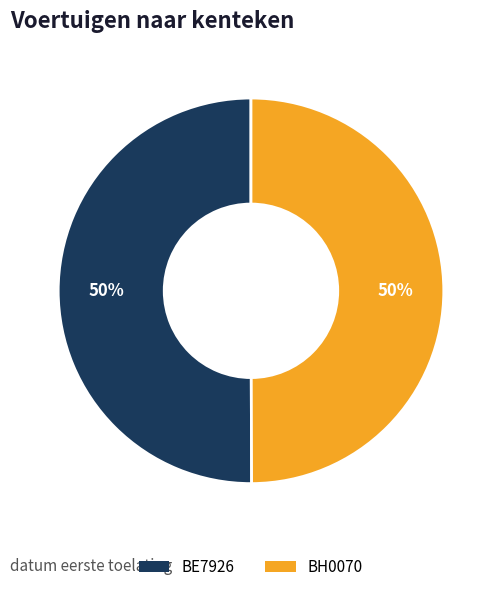

What is the ratio of the value at BE7926 to the value at BH0070?

1.0